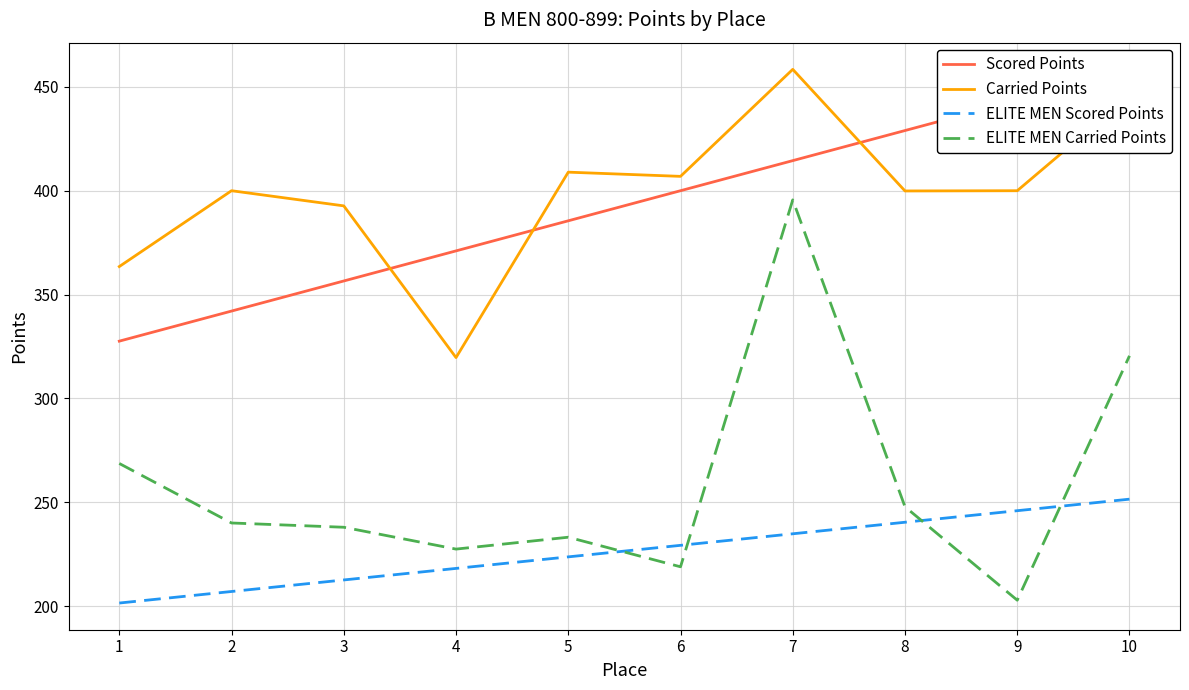

True or false: ELITE MEN Carried Points and Carried Points cross at least once.

False